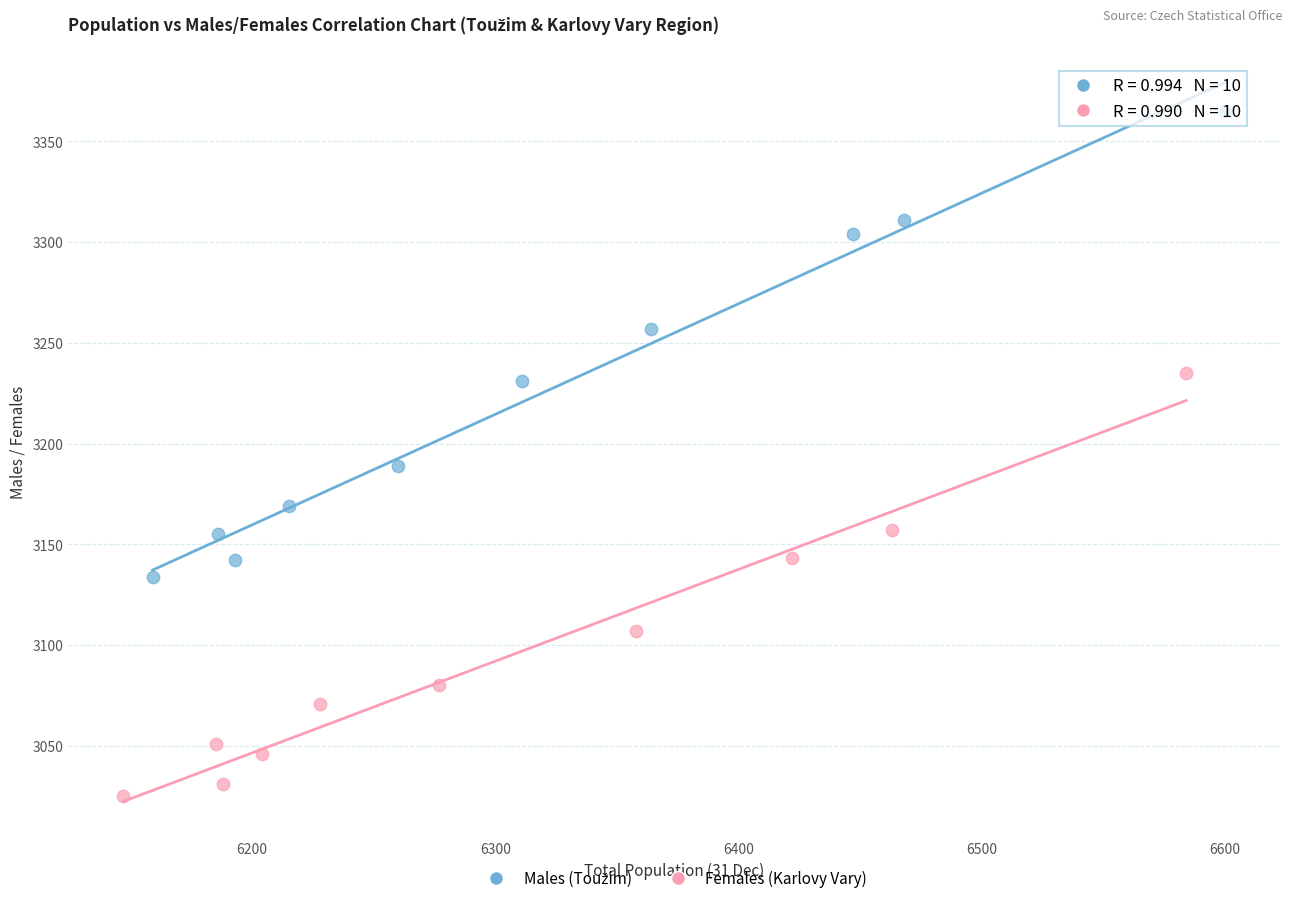

Which series contains the lowest Y value?

Females (Karlovy Vary)